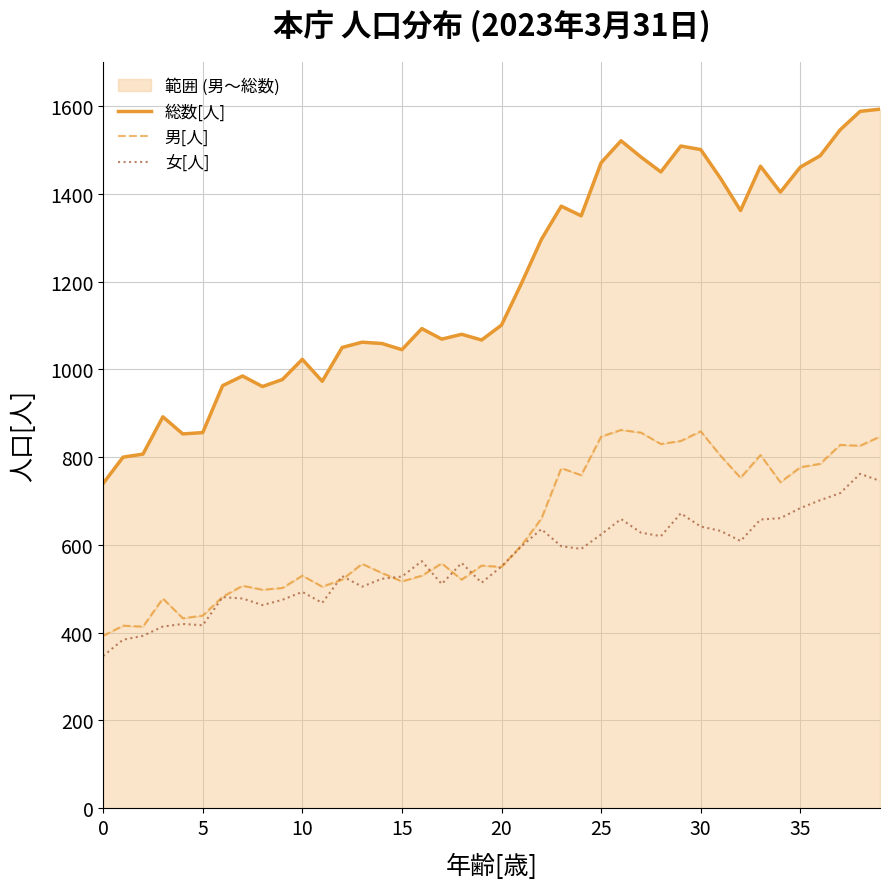

The 女[人] series shows 609 at 32. True or false?

True